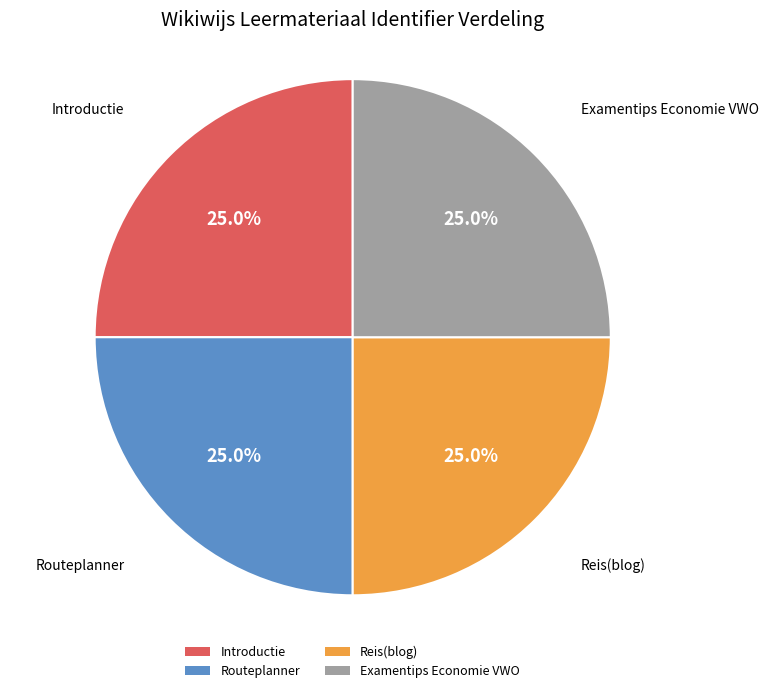

What percentage is the Examentips Economie VWO slice, to the nearest percent?

25%